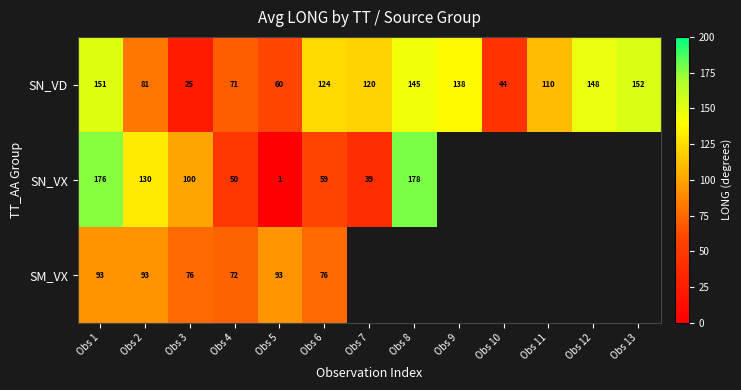

At which label does SN_VD reach its minimum?

Obs 3